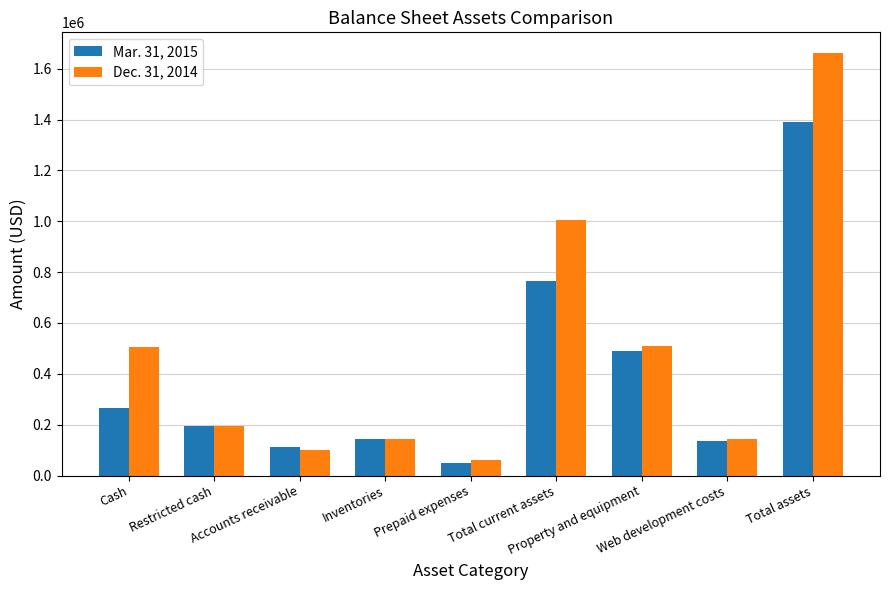

What is the value of the Dec. 31, 2014 bar at the 7th from the left?

511286